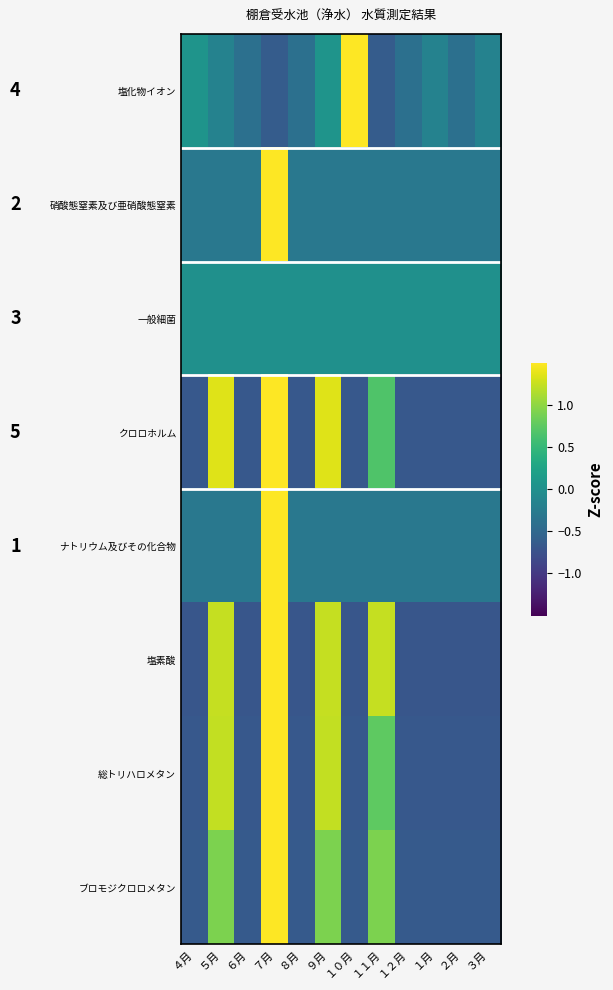

Reading left to right, extract all data points from this chart.

塩化物イオン: ４月=0.1	５月=-0.2	６月=-0.4	７月=-0.6	８月=-0.4	９月=0.1	１０月=3.2	１１月=-0.6	１２月=-0.4	１月=-0.2	２月=-0.4	３月=-0.2
硝酸態窒素及び亜硝酸態窒素: ４月=-0.3	５月=-0.3	６月=-0.3	７月=3.3	８月=-0.3	９月=-0.3	１０月=-0.3	１１月=-0.3	１２月=-0.3	１月=-0.3	２月=-0.3	３月=-0.3
一般細菌: ４月=0.0	５月=0.0	６月=0.0	７月=0.0	８月=0.0	９月=0.0	１０月=0.0	１１月=0.0	１２月=0.0	１月=0.0	２月=0.0	３月=0.0
クロロホルム: ４月=-0.7	５月=1.4	６月=-0.7	７月=2.0	８月=-0.7	９月=1.4	１０月=-0.7	１１月=0.7	１２月=-0.7	１月=-0.7	２月=-0.7	３月=-0.7
ナトリウム及びその化合物: ４月=-0.3	５月=-0.3	６月=-0.3	７月=3.3	８月=-0.3	９月=-0.3	１０月=-0.3	１１月=-0.3	１２月=-0.3	１月=-0.3	２月=-0.3	３月=-0.3
塩素酸: ４月=-0.7	５月=1.2	６月=-0.7	７月=1.9	８月=-0.7	９月=1.2	１０月=-0.7	１１月=1.2	１２月=-0.7	１月=-0.7	２月=-0.7	３月=-0.7
総トリハロメタン: ４月=-0.7	５月=1.2	６月=-0.7	７月=2.2	８月=-0.7	９月=1.2	１０月=-0.7	１１月=0.8	１２月=-0.7	１月=-0.7	２月=-0.7	３月=-0.7
ブロモジクロロメタン: ４月=-0.7	５月=0.9	６月=-0.7	７月=2.5	８月=-0.7	９月=0.9	１０月=-0.7	１１月=0.9	１２月=-0.7	１月=-0.7	２月=-0.7	３月=-0.7